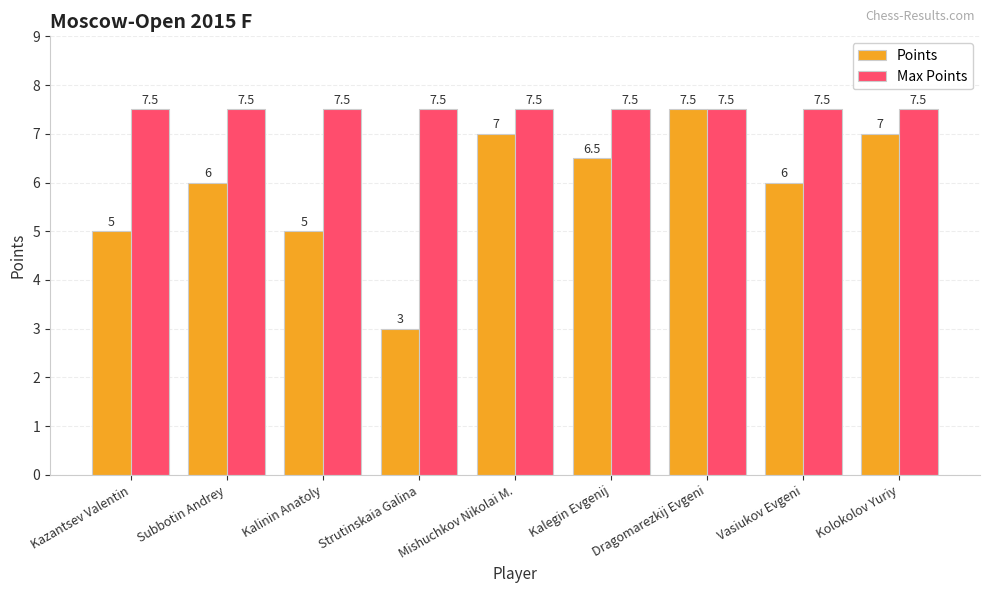

What is the value of the Points bar at the 6th from the left?

6.5